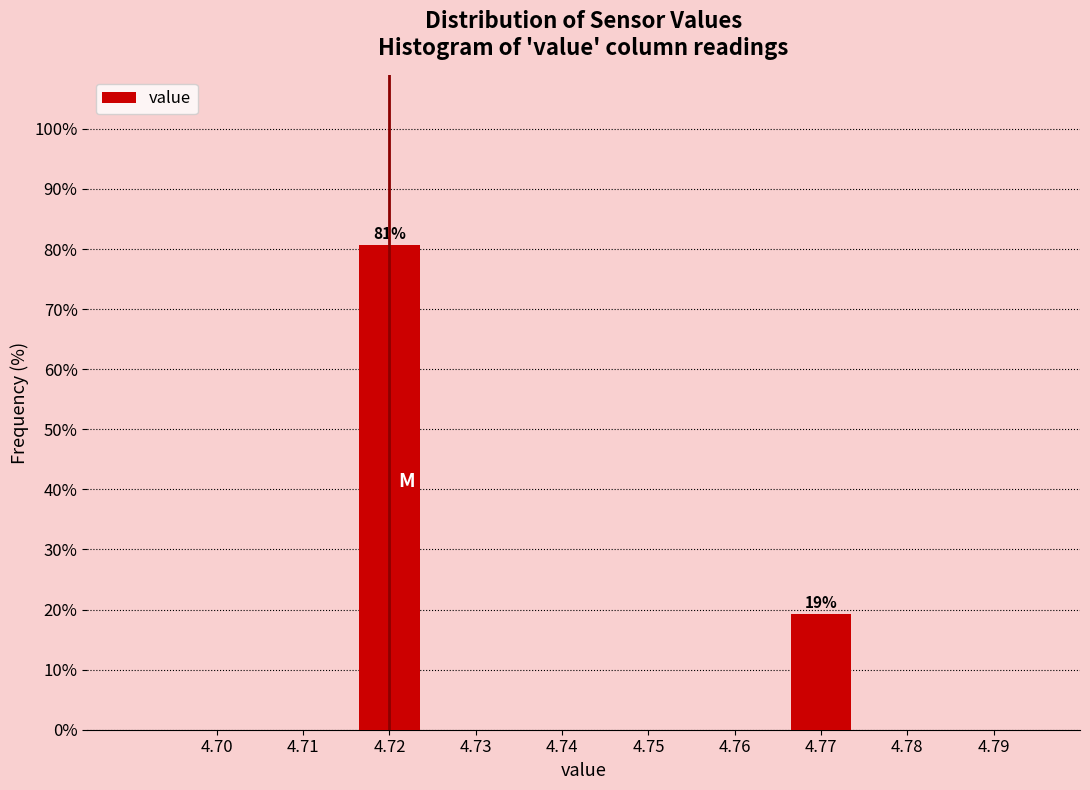

Over which range of the x-axis is the bar tallest?

4.715 to 4.725